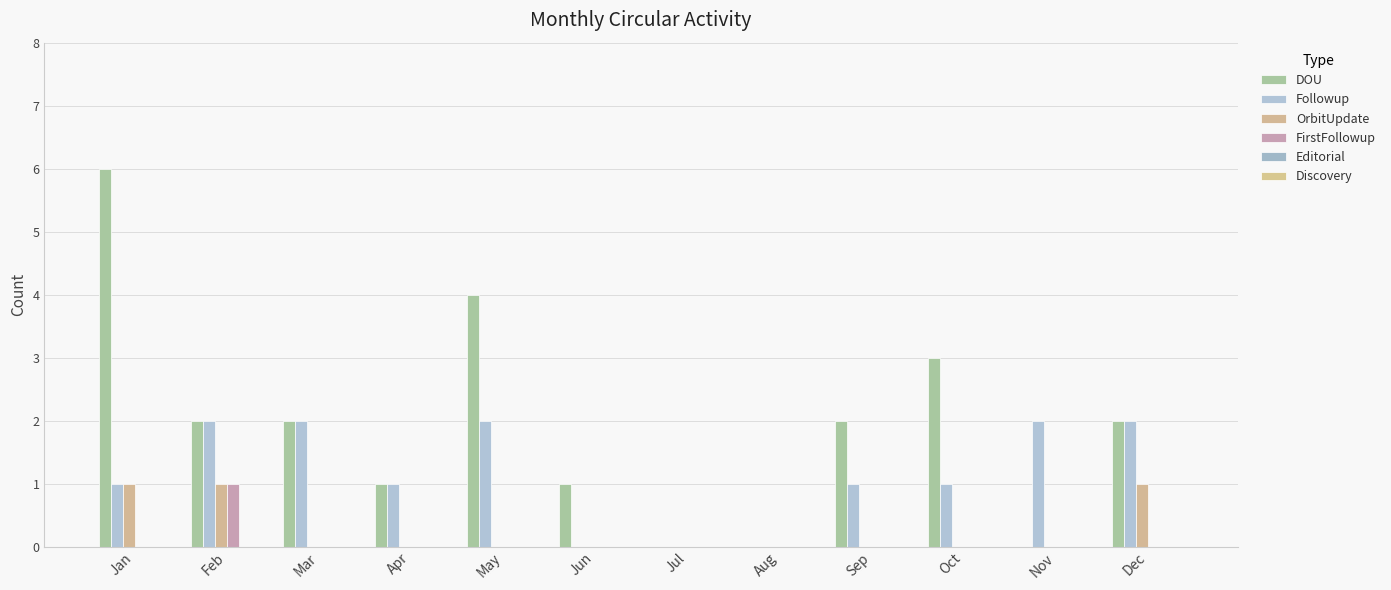

Are the bars grouped side by side (vs. stacked)?

Yes